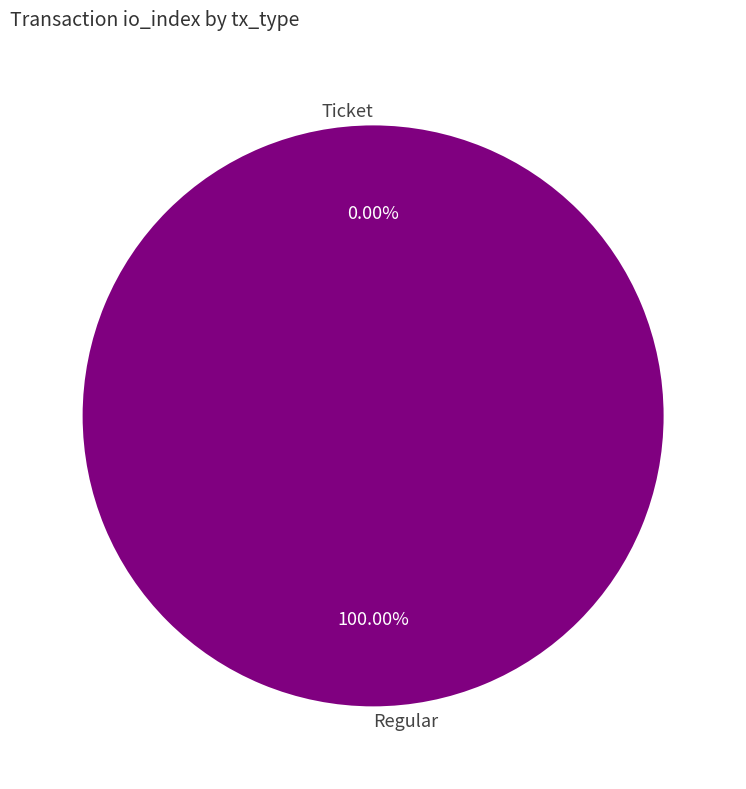

What is the total percentage of Ticket and Regular?

100.0%